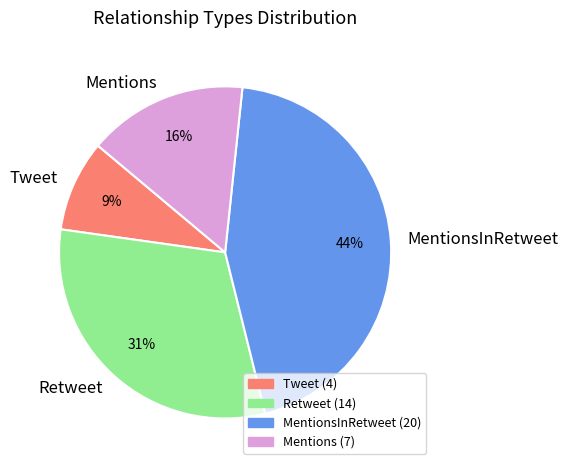

To the nearest percent, what is the combined percentage of Tweet and MentionsInRetweet?

53%